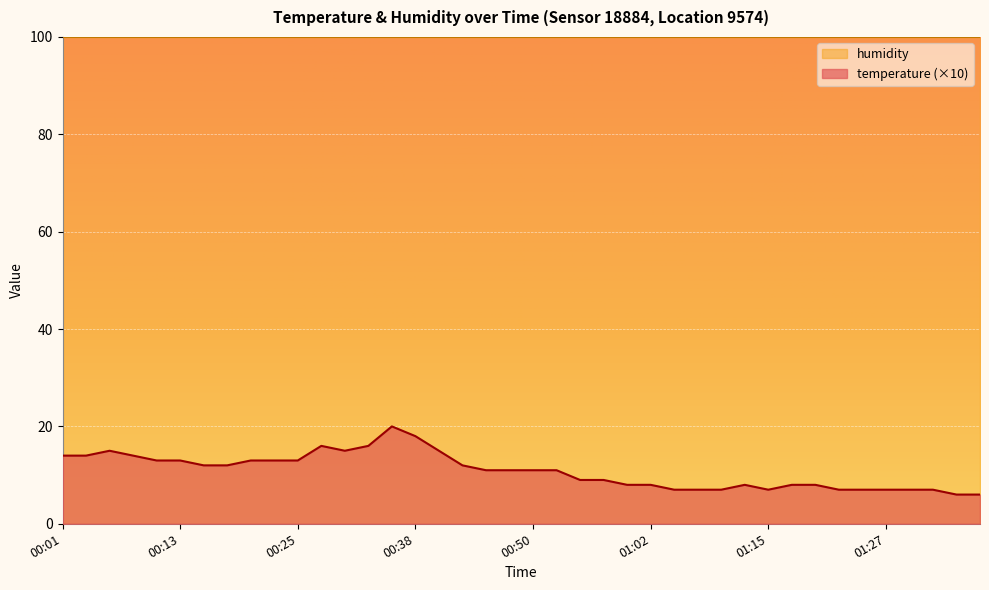

Reading left to right, what are all the values shown in this chart?

00:01=14	00:03=14	00:06=15	00:08=14	00:11=13	00:13=13	00:16=12	00:18=12	00:21=13	00:23=13	00:25=13	00:28=16	00:30=15	00:33=16	00:35=20	00:38=18	00:40=15	00:43=12	00:45=11	00:48=11	00:50=11	00:52=11	00:55=9	00:57=9	01:00=8	01:02=8	01:05=7	01:07=7	01:10=7	01:12=8	01:15=7	01:17=8	01:19=8	01:22=7	01:24=7	01:27=7	01:29=7	01:32=7	01:34=6	01:37=6